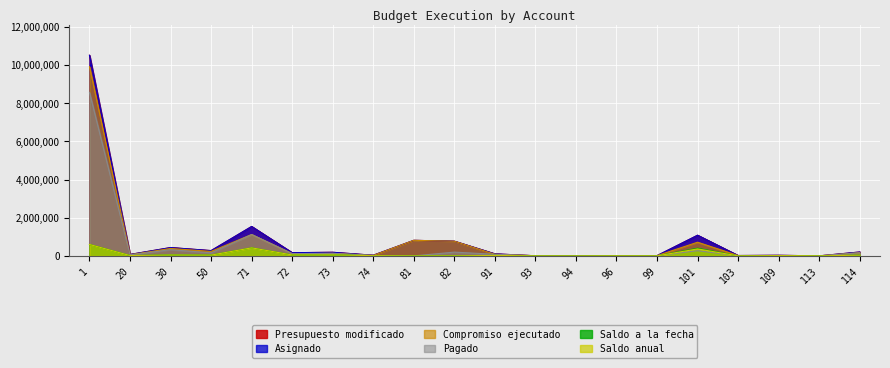

What is the value of the Presupuesto modificado point at the 14th from the left?

5000.0